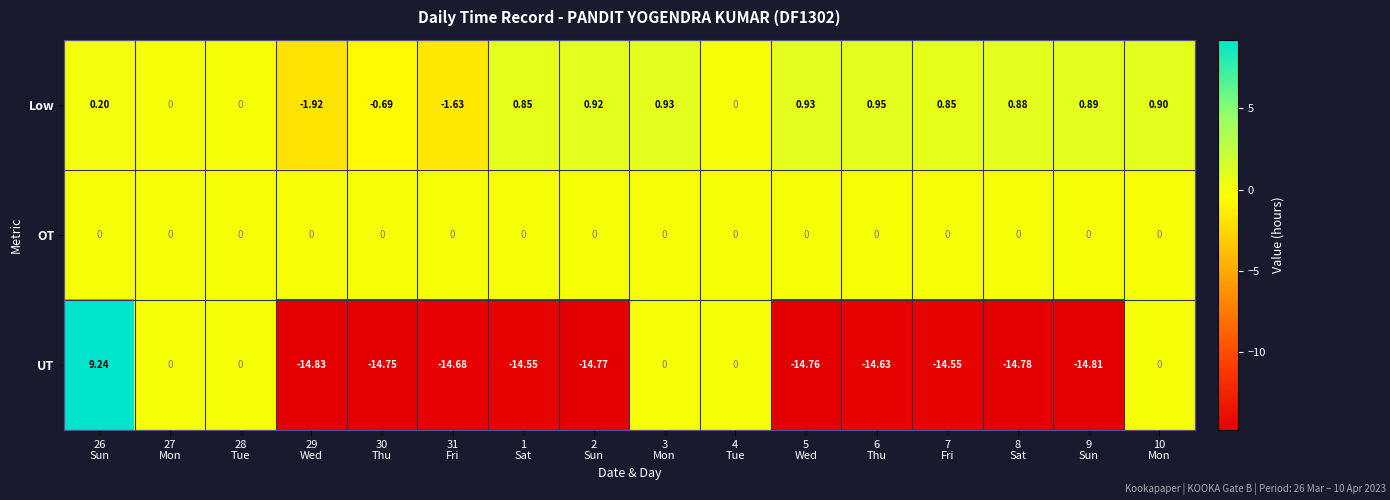

Which series has the largest total across all categories?

Low